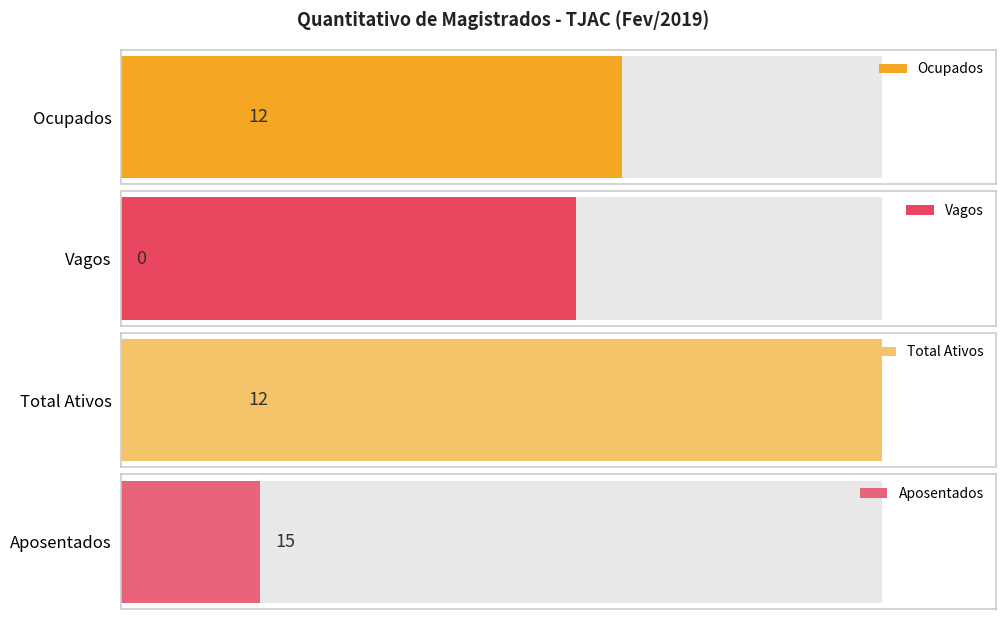

Count the number of categories in the chart.

4